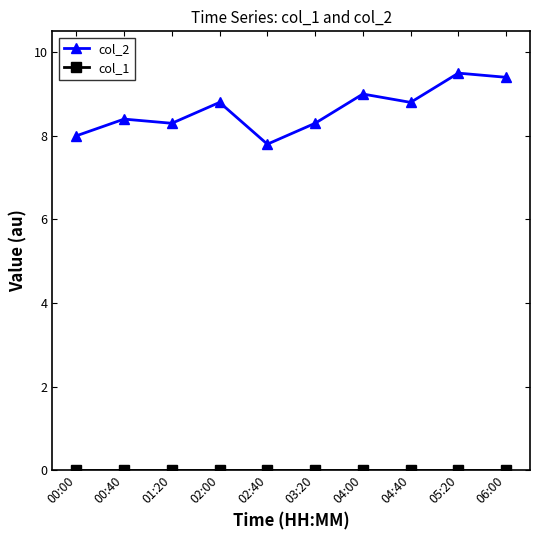

At how many categories does at least one series exceed 2?

10